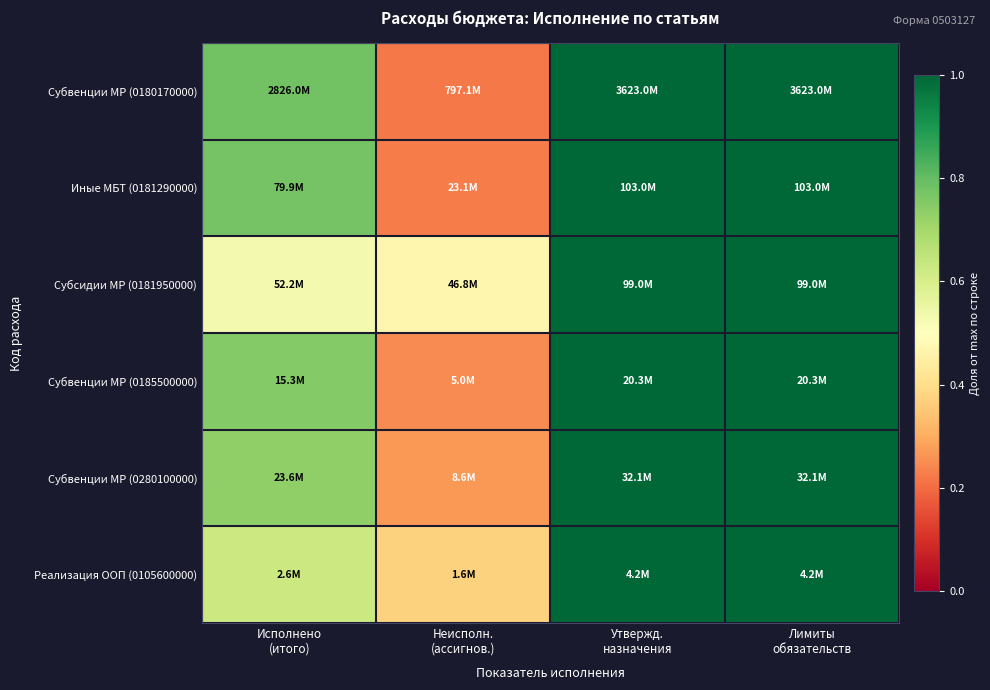

Reading left to right, what are all the values shown in this chart?

Субвенции МР (0180170000): Исполнено
(итого)=0.8	Неисполн.
(ассигнов.)=0.2	Утвержд.
назначения=1.0	Лимиты
обязательств=1.0
Иные МБТ (0181290000): Исполнено
(итого)=0.8	Неисполн.
(ассигнов.)=0.2	Утвержд.
назначения=1.0	Лимиты
обязательств=1.0
Субсидии МР (0181950000): Исполнено
(итого)=0.5	Неисполн.
(ассигнов.)=0.5	Утвержд.
назначения=1.0	Лимиты
обязательств=1.0
Субвенции МР (0185500000): Исполнено
(итого)=0.8	Неисполн.
(ассигнов.)=0.2	Утвержд.
назначения=1.0	Лимиты
обязательств=1.0
Субвенции МР (0280100000): Исполнено
(итого)=0.7	Неисполн.
(ассигнов.)=0.3	Утвержд.
назначения=1.0	Лимиты
обязательств=1.0
Реализация ООП (0105600000): Исполнено
(итого)=0.6	Неисполн.
(ассигнов.)=0.4	Утвержд.
назначения=1.0	Лимиты
обязательств=1.0